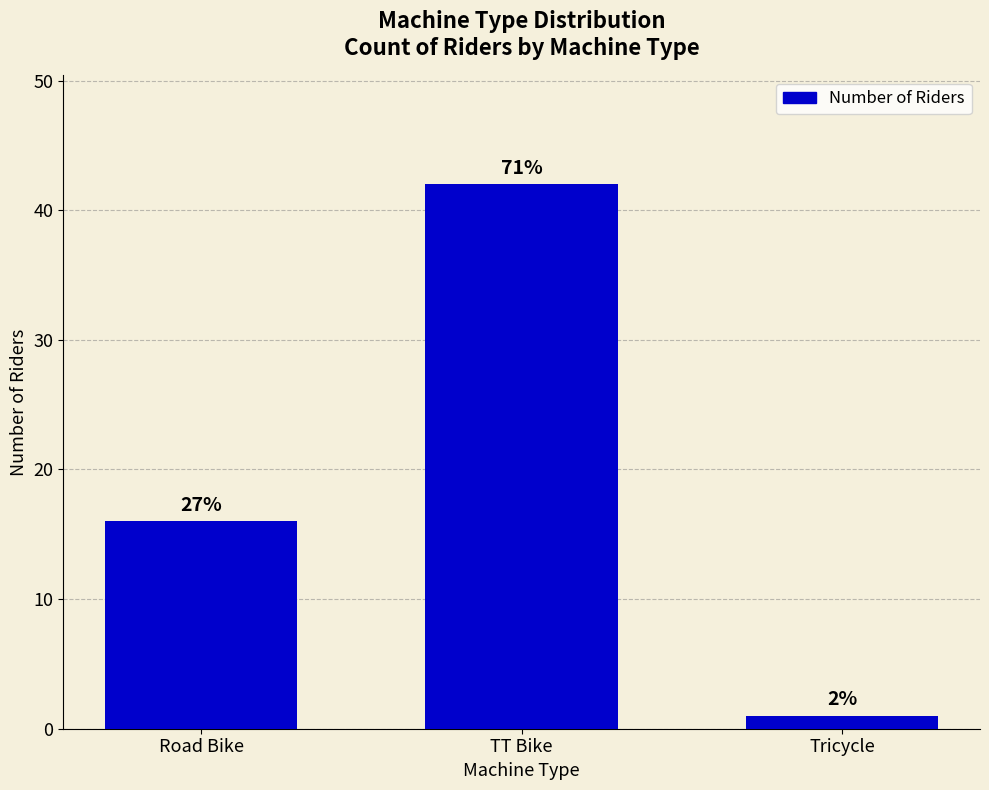

Is it true that the value at Road Bike is 16?

True